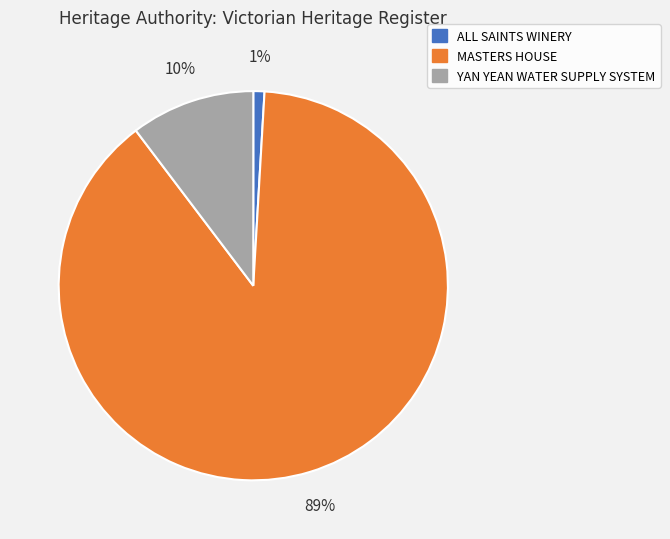

Do YAN YEAN WATER SUPPLY SYSTEM and MASTERS HOUSE together represent more than half of the pie?

Yes